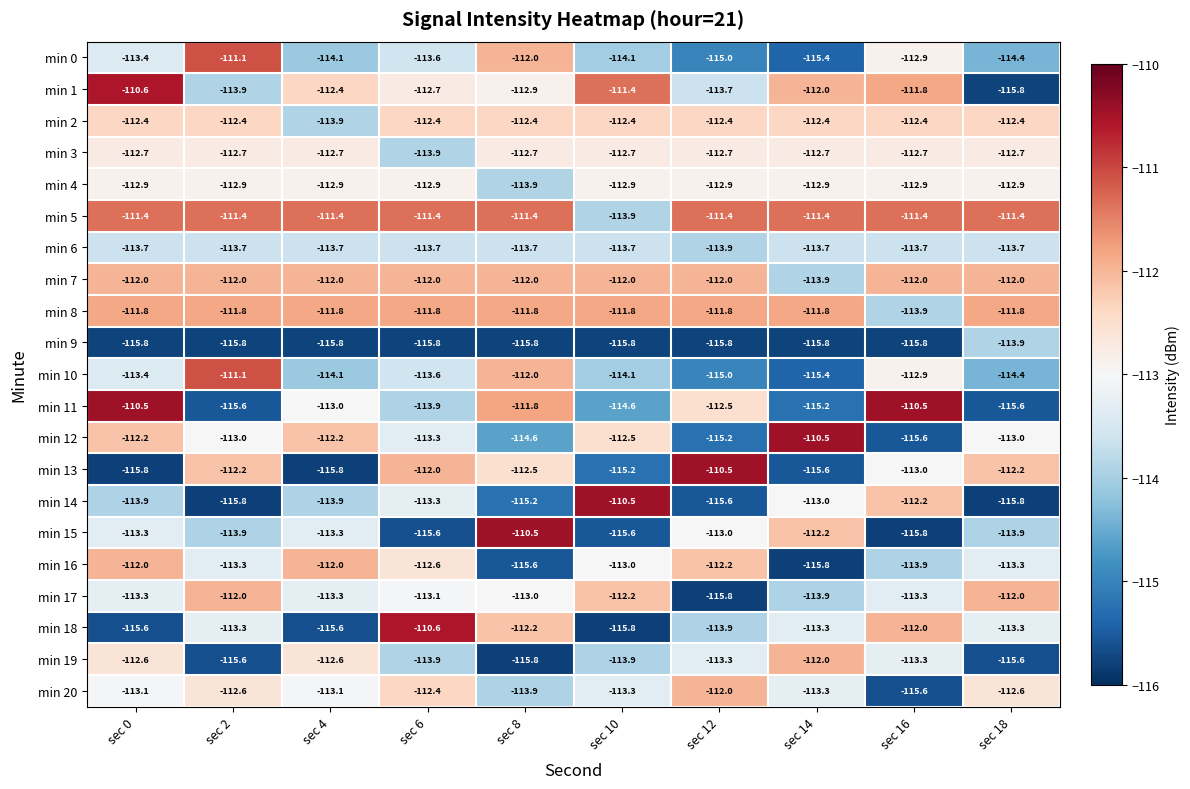

What is the approximate value of min 1 at sec 8?

-112.9